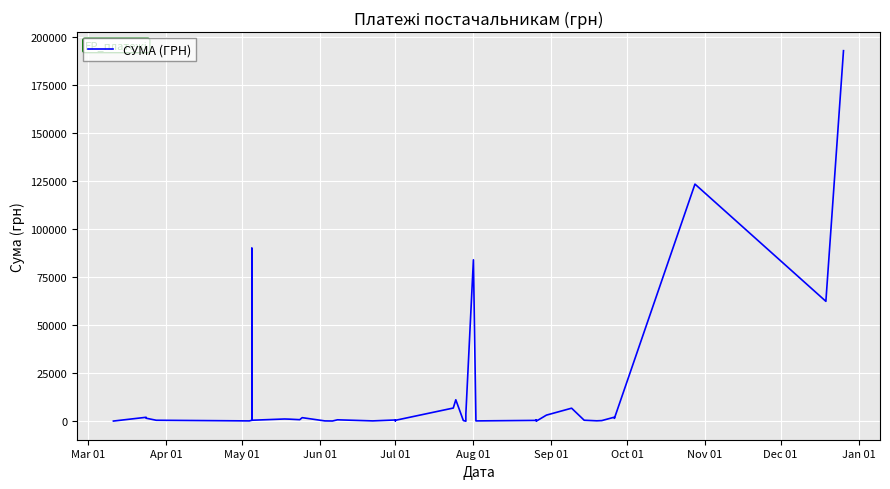

What is the average value?

15098.4